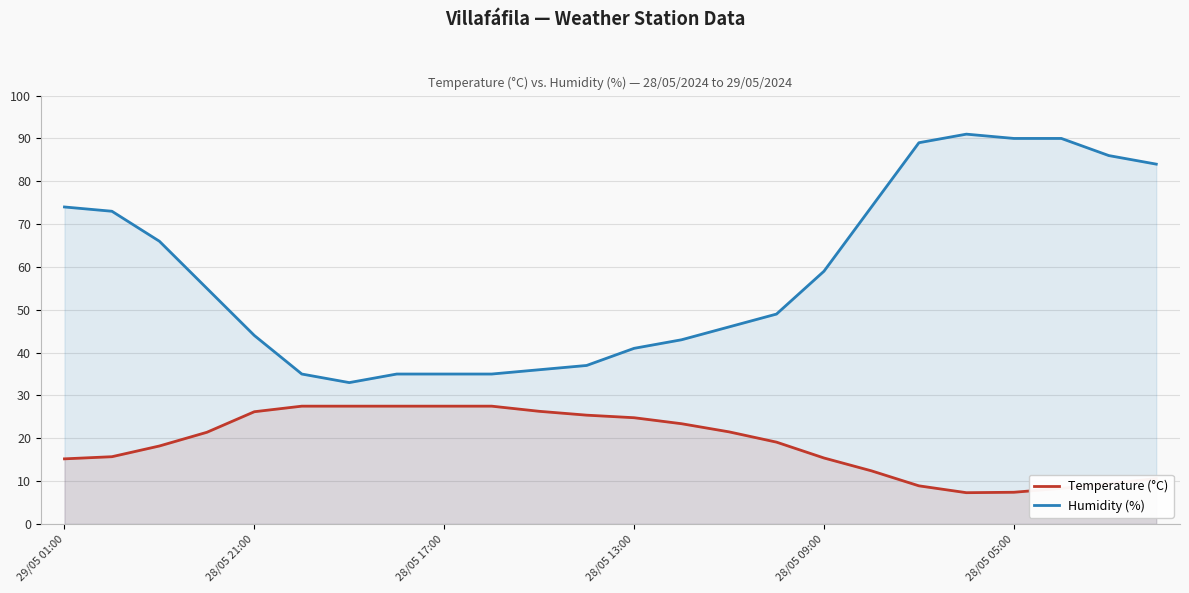

Is it true that Humidity (%) equals 35.0 at 28/05 17:00?

True